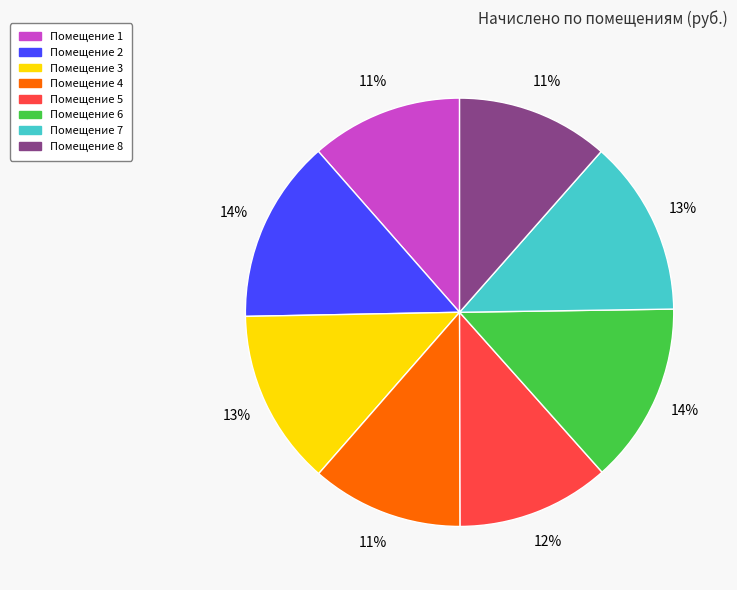

Does any single category account for the majority?

No